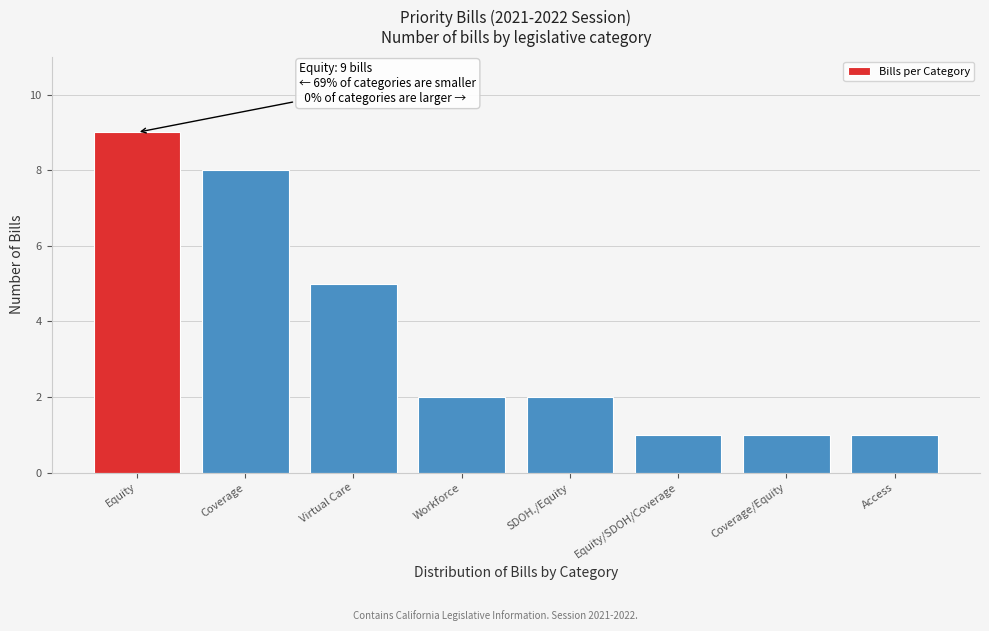

Reading left to right, what are all the values shown in this chart?

9	8	5	2	2	1	1	1